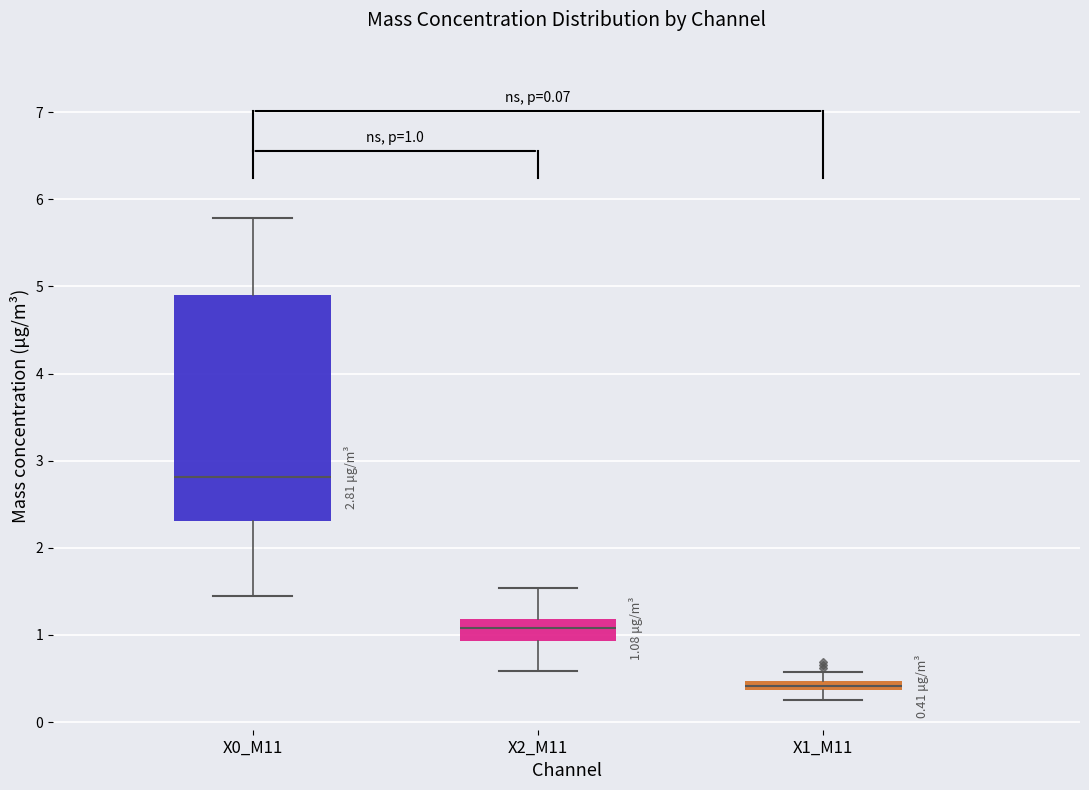

Comparing the boxes themselves (not the whiskers), which one is the tallest?

X0_M11